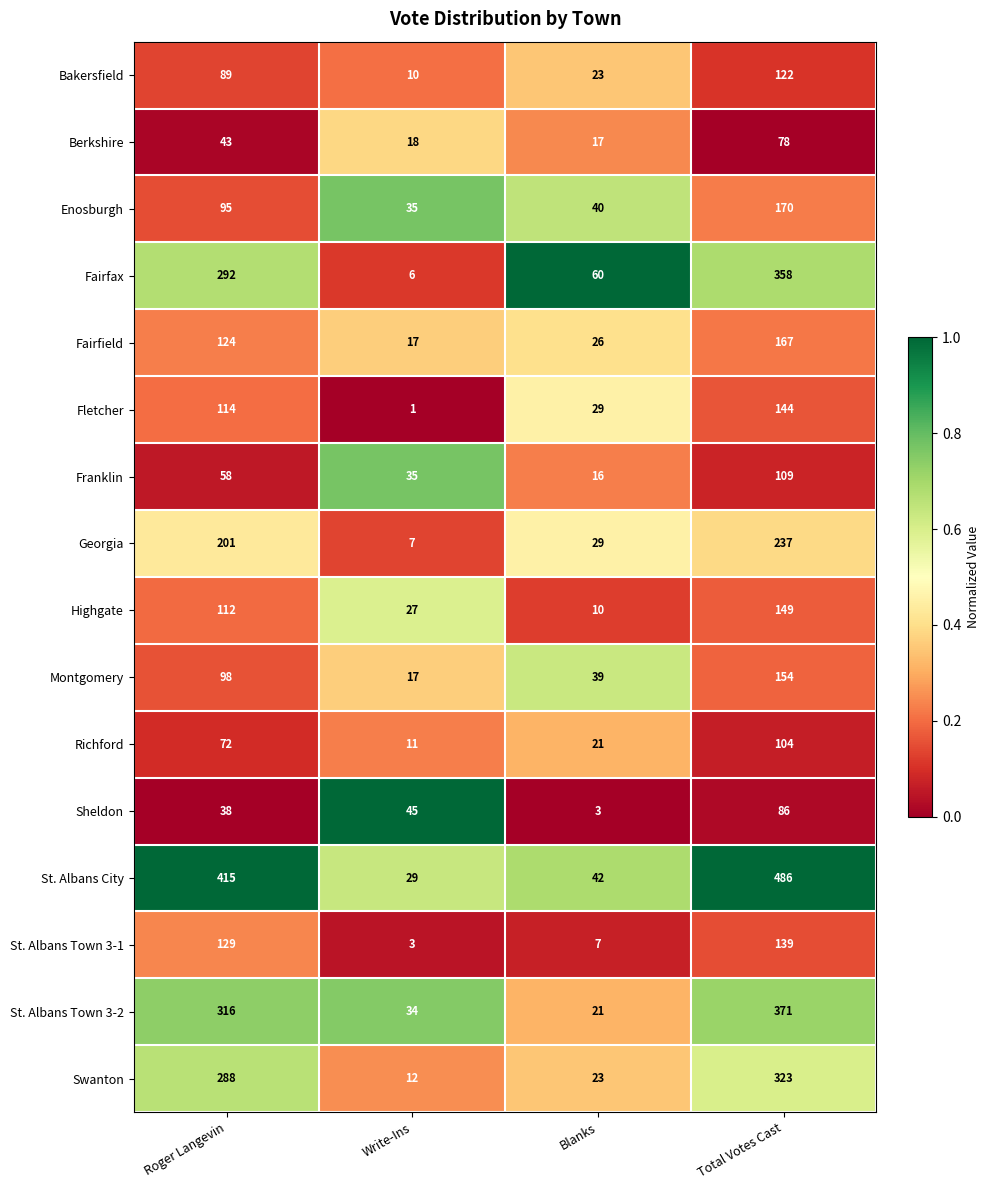

Which series changed the most between Blanks and Total Votes Cast?

St. Albans City